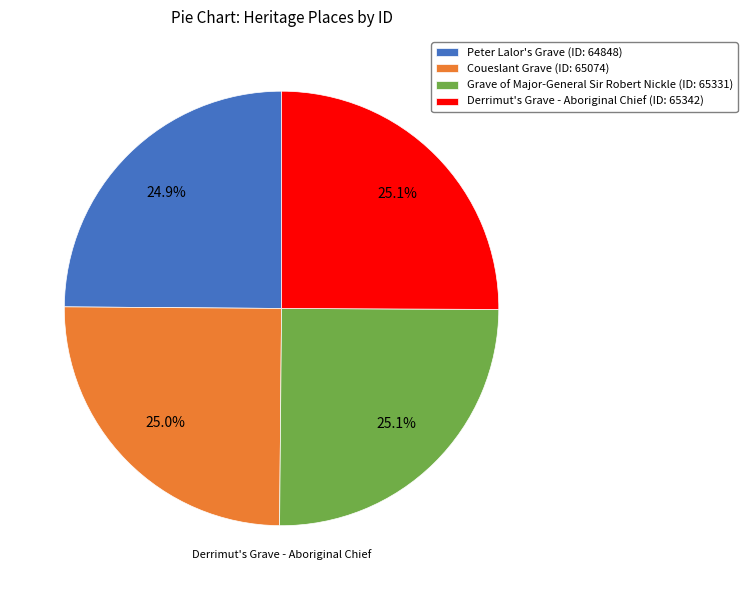

Combined, what portion of the pie is Grave of Major-General Sir Robert Nickle (ID: 65331) and Peter Lalor's Grave (ID: 64848)?

50.0%